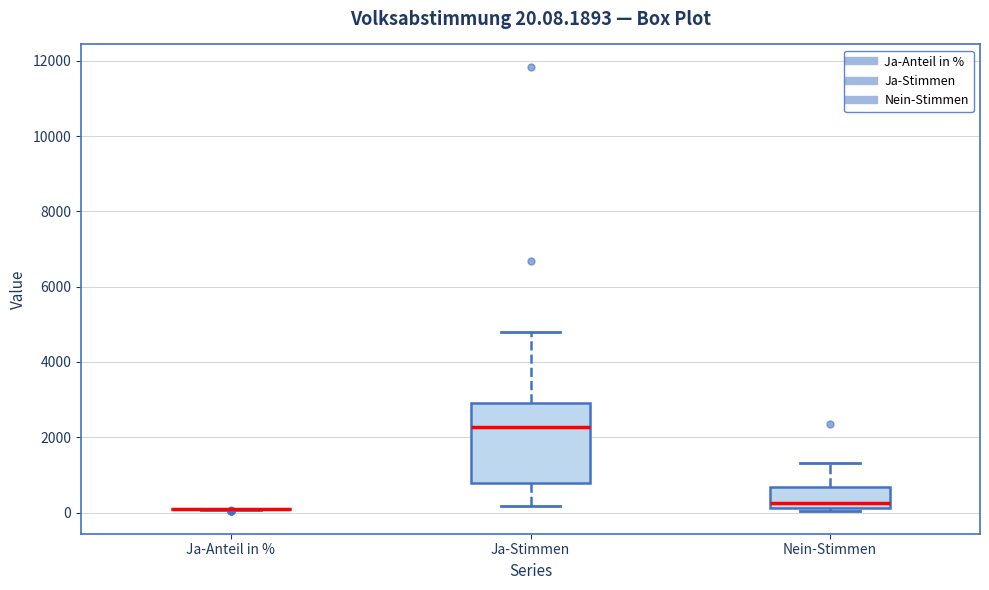

Comparing the boxes themselves (not the whiskers), which one is the tallest?

Ja-Stimmen